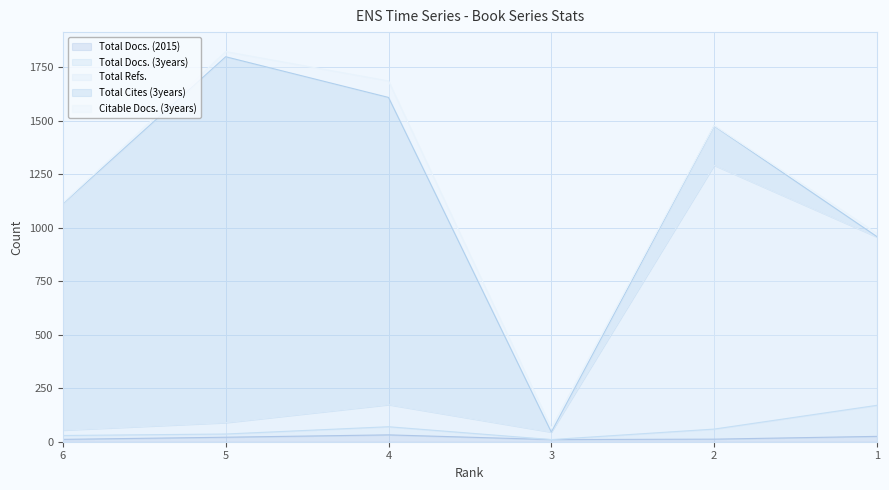

Does the chart display data point markers on the line(s)?

No